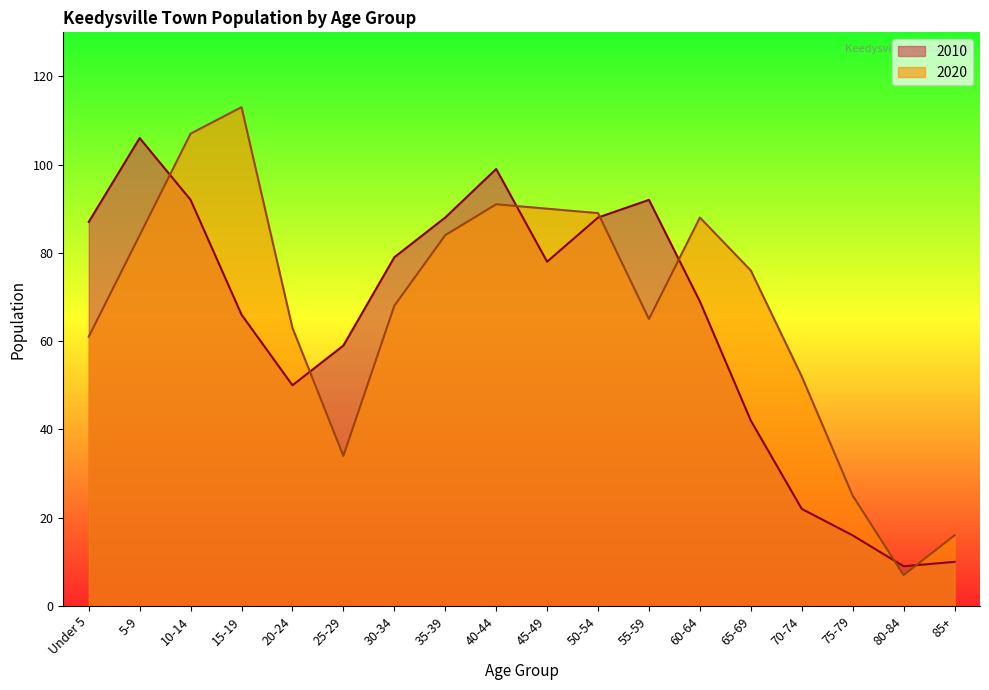

List the series in order of their peak value, lowest first.

2010, 2020